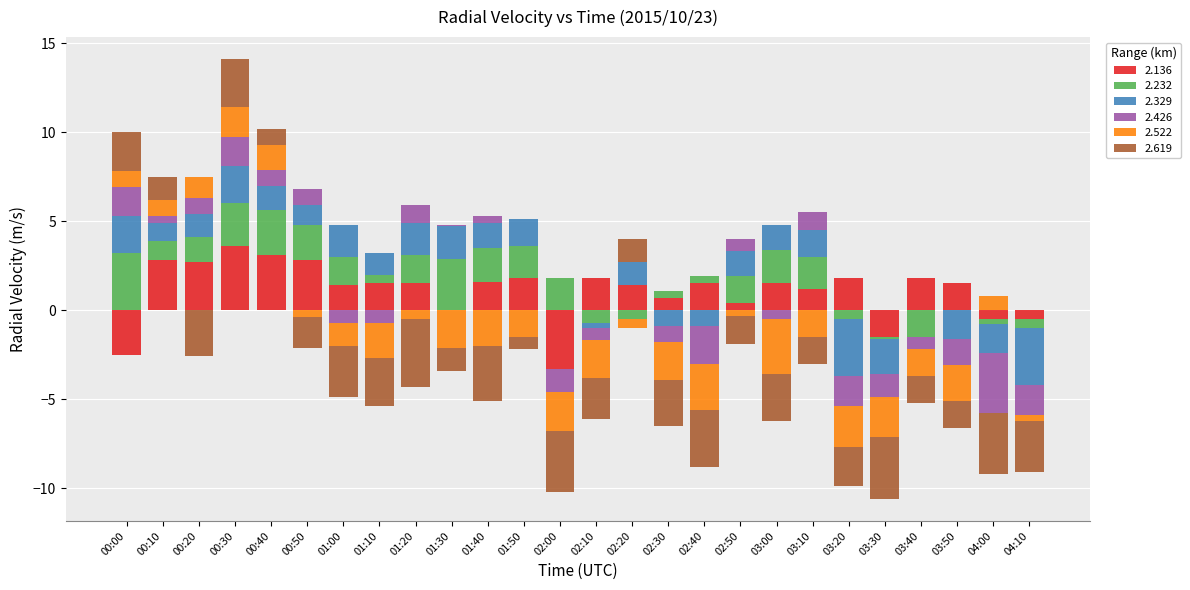

The 2.522 series shows 1.4 at 00:40. True or false?

True